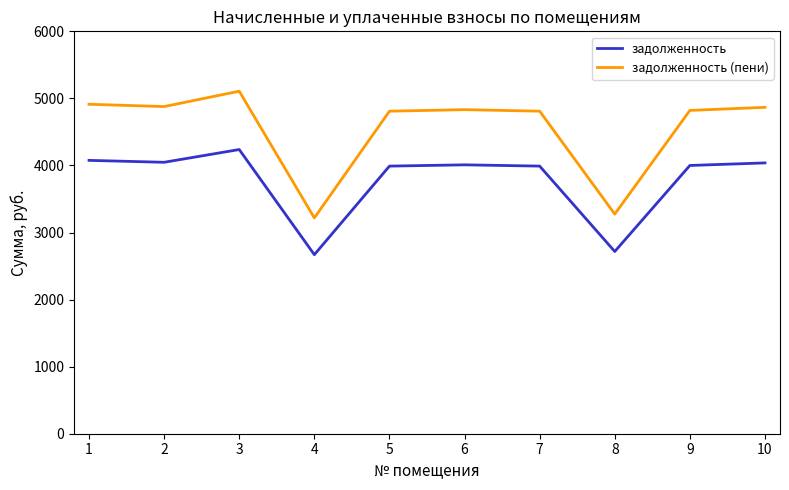

Rank the series at 8 from lowest to highest value.

задолженность, задолженность (пени)